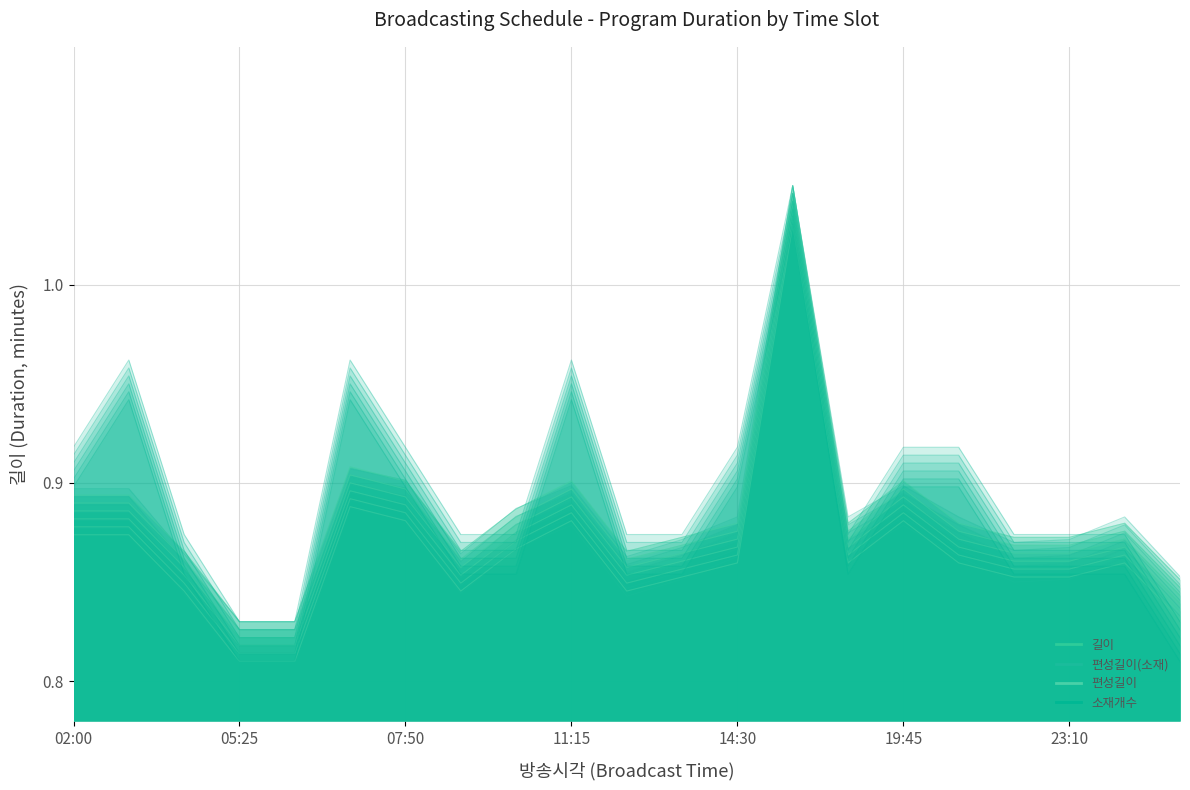

Rank the series at 11:15 from highest to lowest value.

소재개수, 편성길이, 길이, 편성길이(소재)